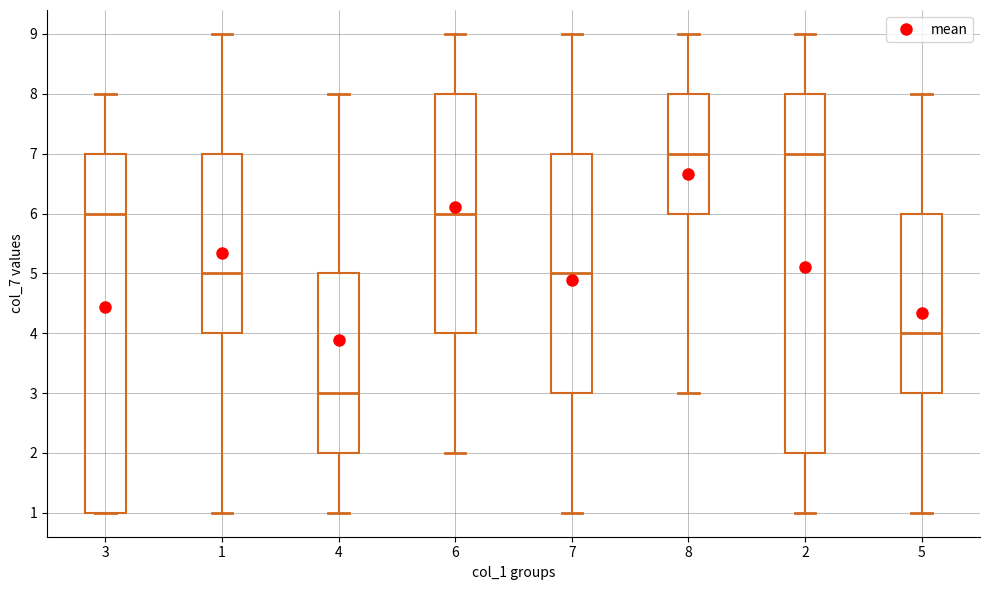

Which box has the lowest median line?

4